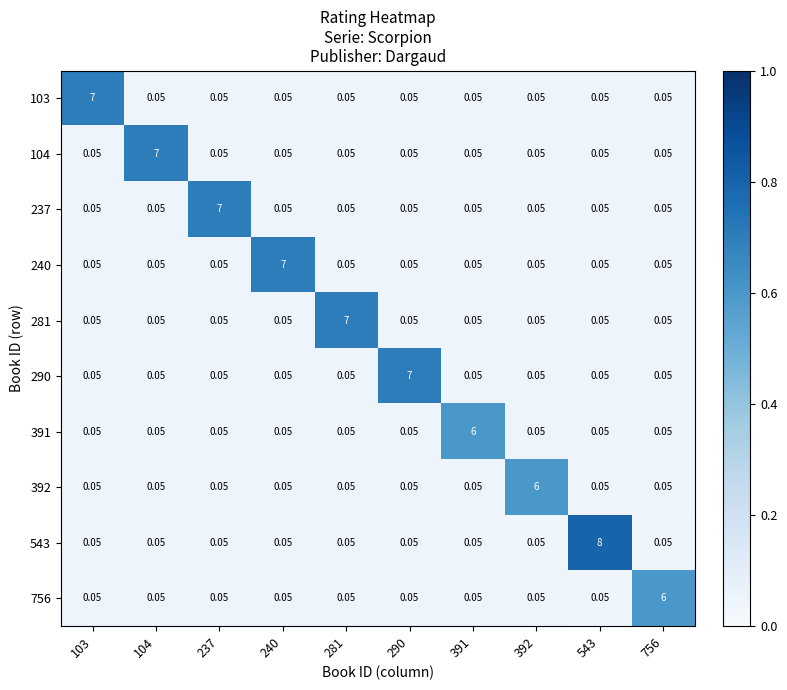

Is the value of 281 at 391 greater than the value of 103 at 103?

No